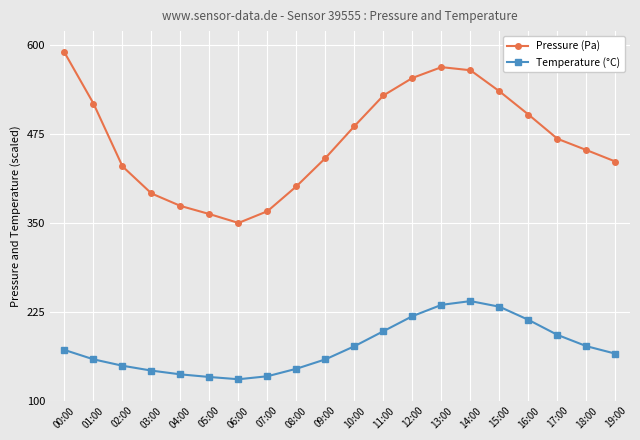

What value does the Temperature (°C) series have at 19:00?

166.0